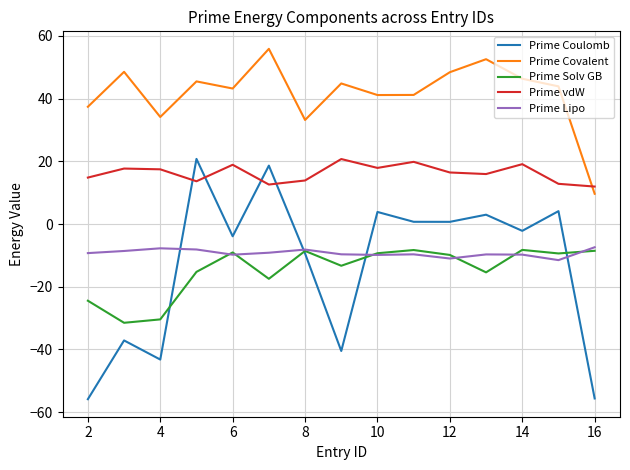

Which series ends up on top after the final intersection of Prime vdW and Prime Coulomb?

Prime vdW